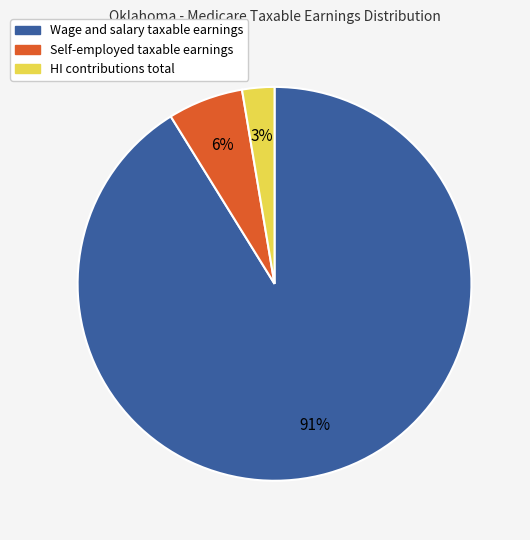

Do Self-employed and HI contributions total together represent more than half of the pie?

No